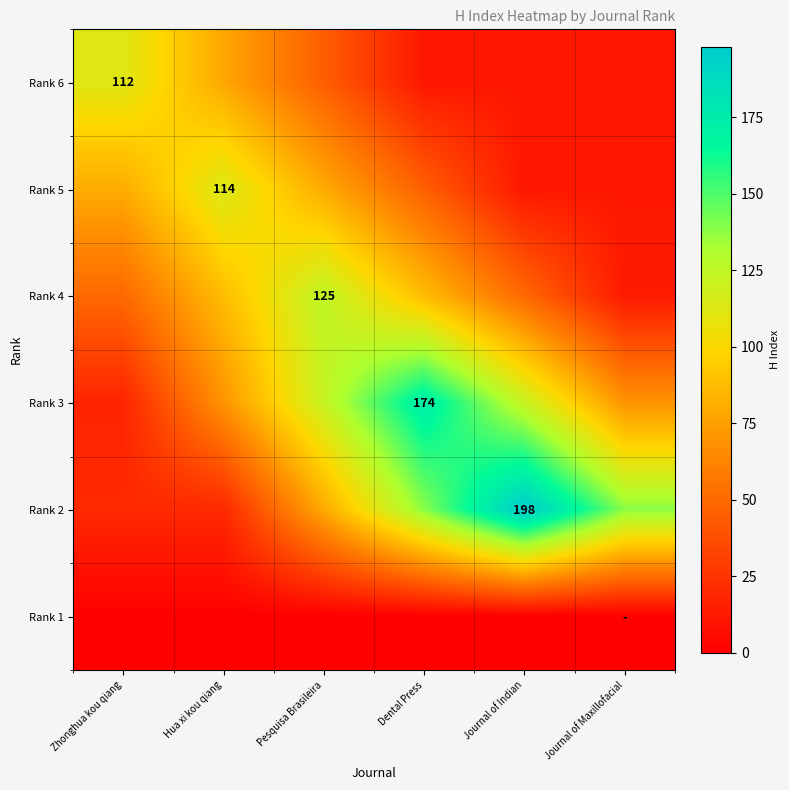

At which category is the sum across all series the highest?

Dental Press